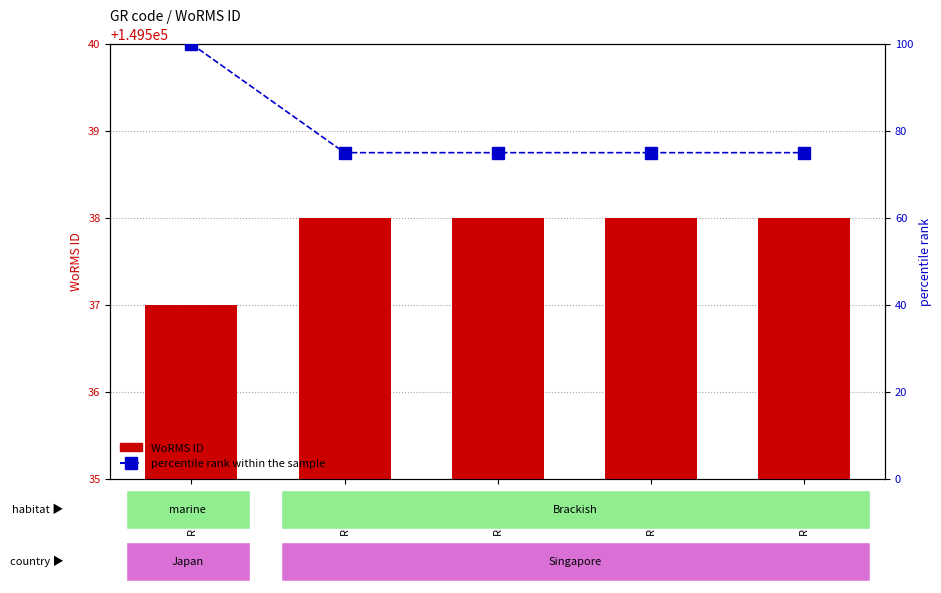

Which category has the lowest value in the WoRMS ID series?

RCC2689